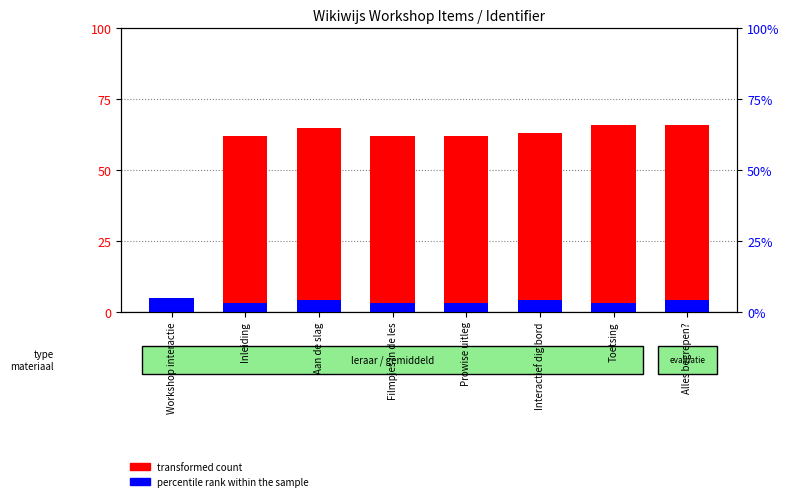

What are all the series names shown in the legend?

transformed count, percentile rank within the sample